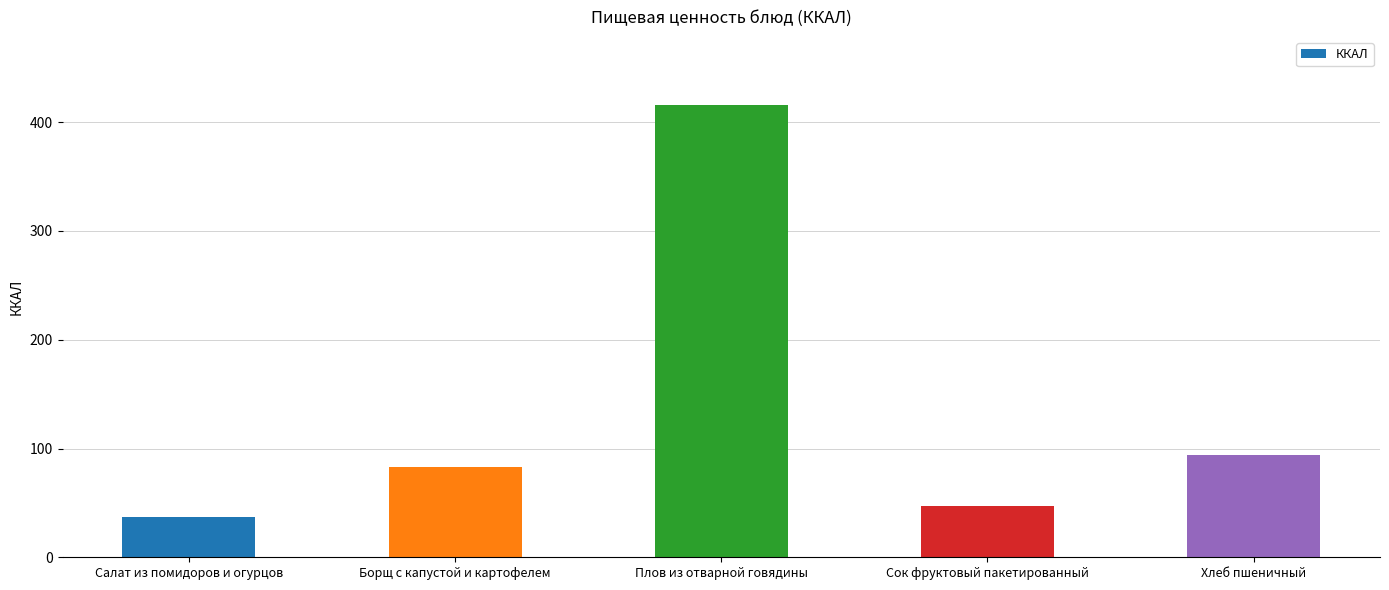

Reading left to right, list all the values displayed in this chart.

Салат из помидоров и огурцов=37	Борщ с капустой и картофелем=83	Плов из отварной говядины=416	Сок фруктовый пакетированный=47	Хлеб пшеничный=94